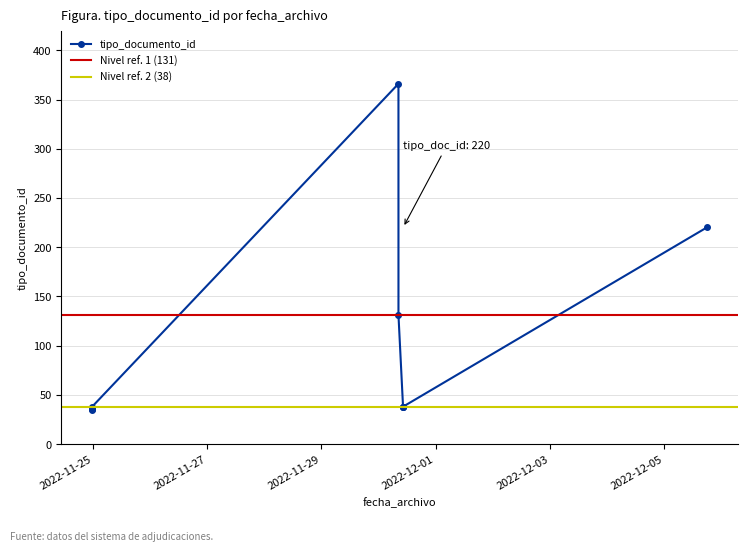

What is the label of the 6th point from the right?

2022-11-24 23:43:11